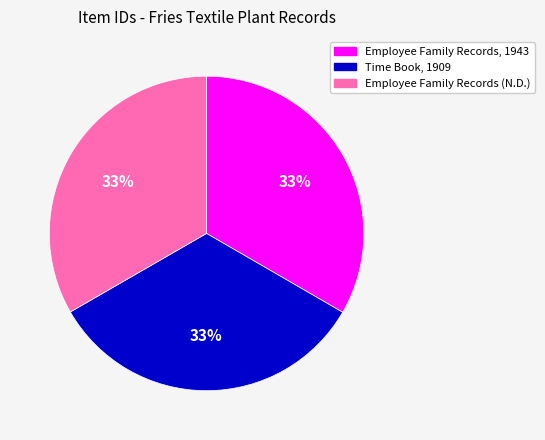

What percentage is the Employee Family Records (N.D.) slice, to the nearest percent?

33%